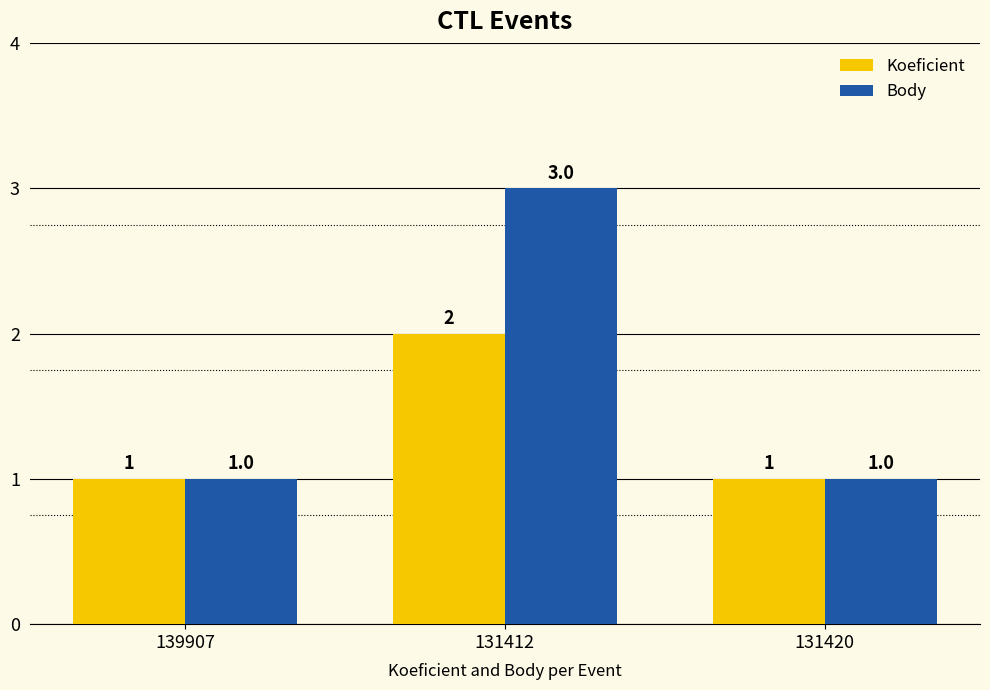

How many bars are there in total?

6